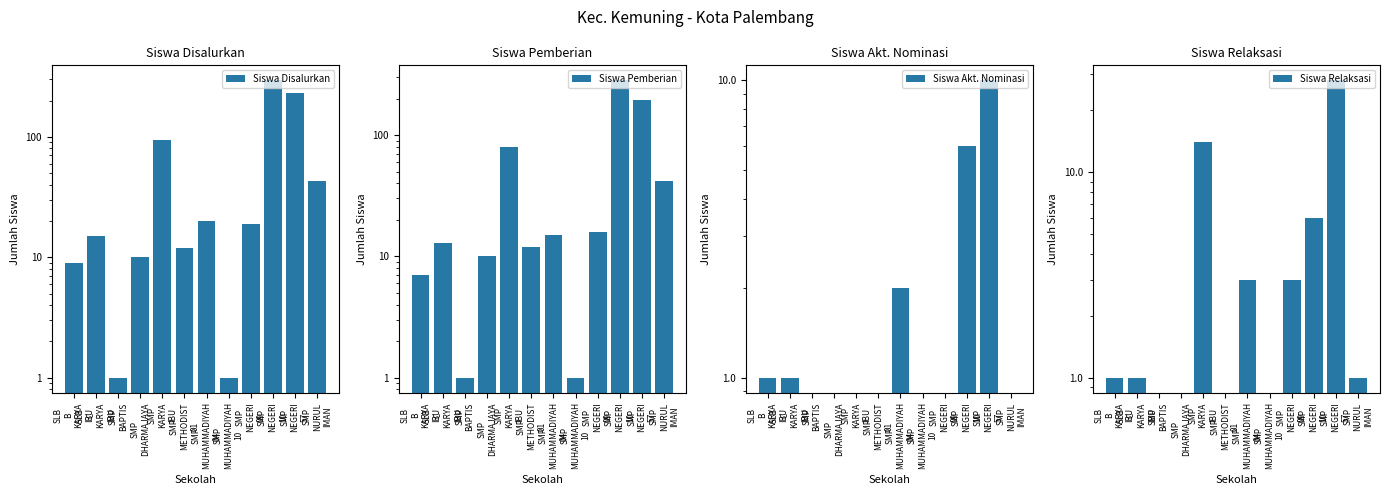

What is the spread (max minus min) of values at SMP
KARYA
IBU?

94